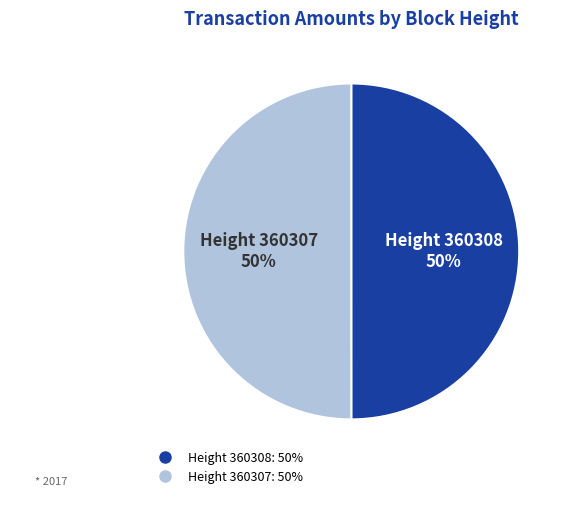

To the nearest percent, what is the average slice percentage?

50%